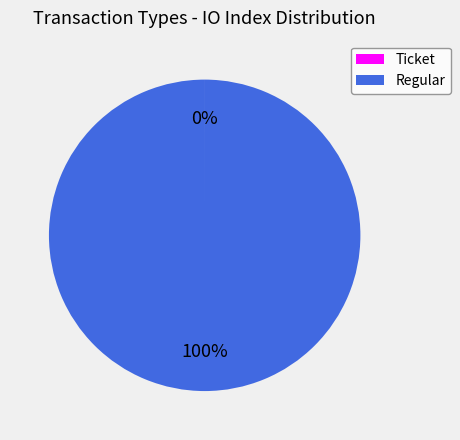

Which category has the biggest portion of the pie?

Regular